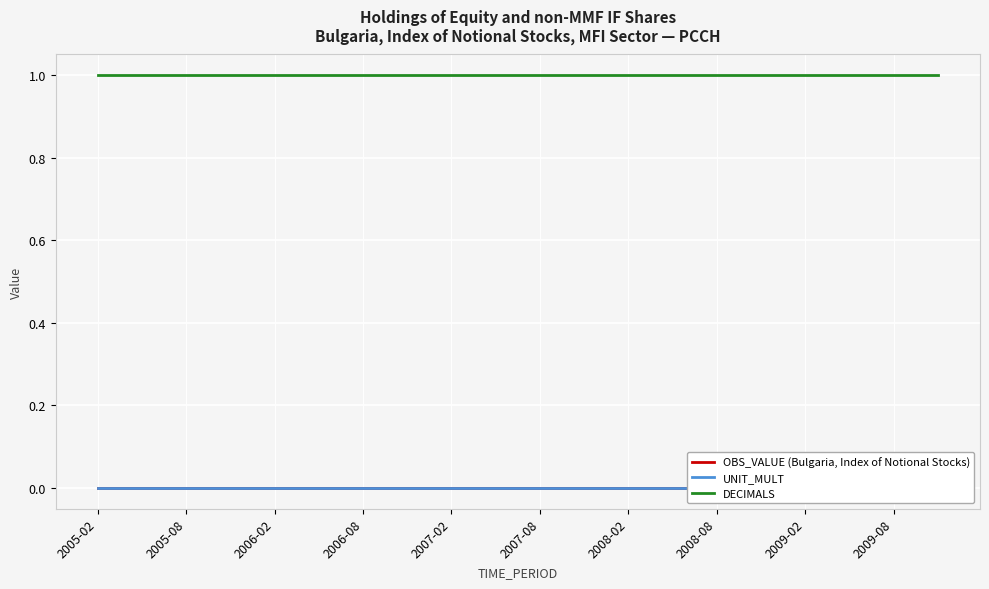

True or false: DECIMALS has more than 0 points higher than both neighbors.

False